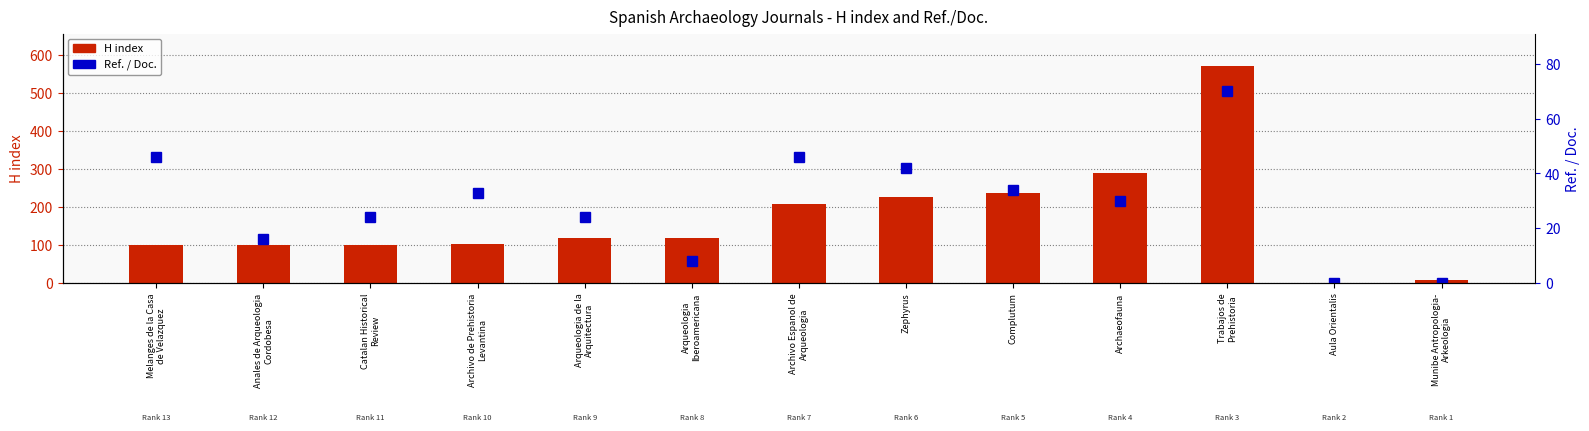

Are the bars horizontal?

No